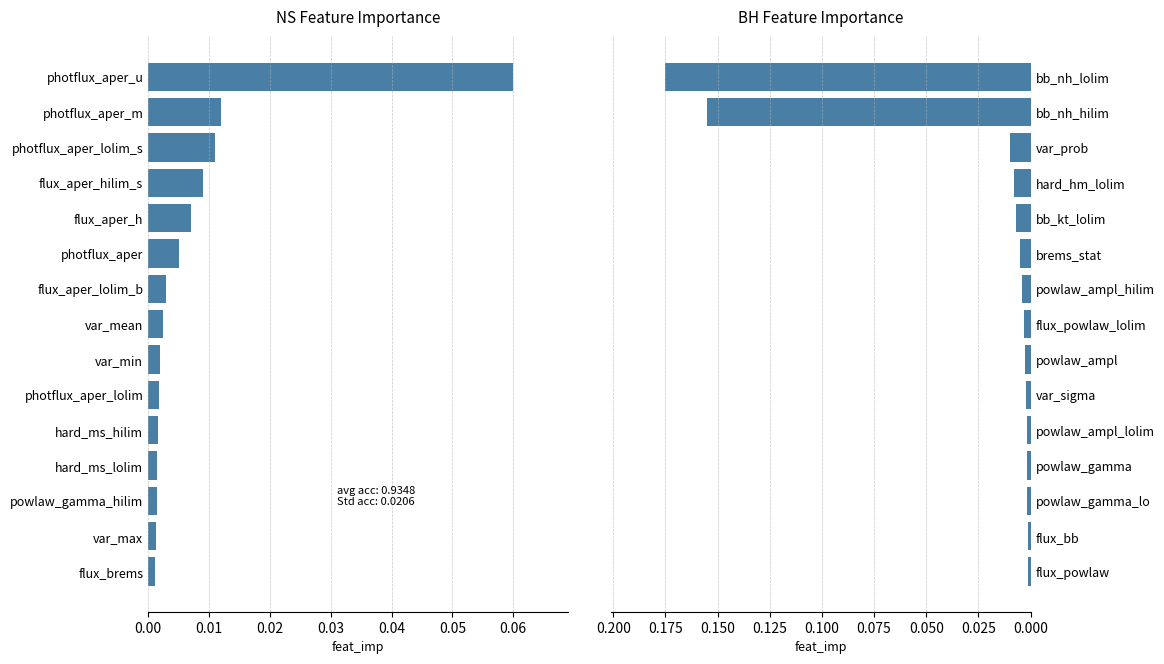

Does the chart contain any negative values?

No